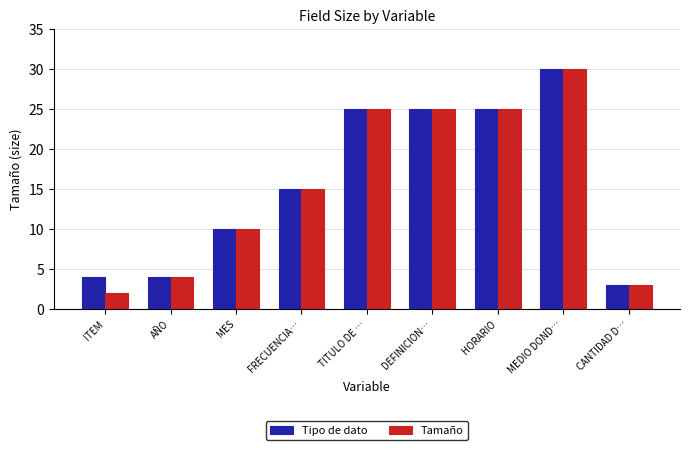

Reading left to right, transcribe all the data shown in this chart.

Tipo de dato: 4	4	10	15	25	25	25	30	3
Tamaño: 2	4	10	15	25	25	25	30	3